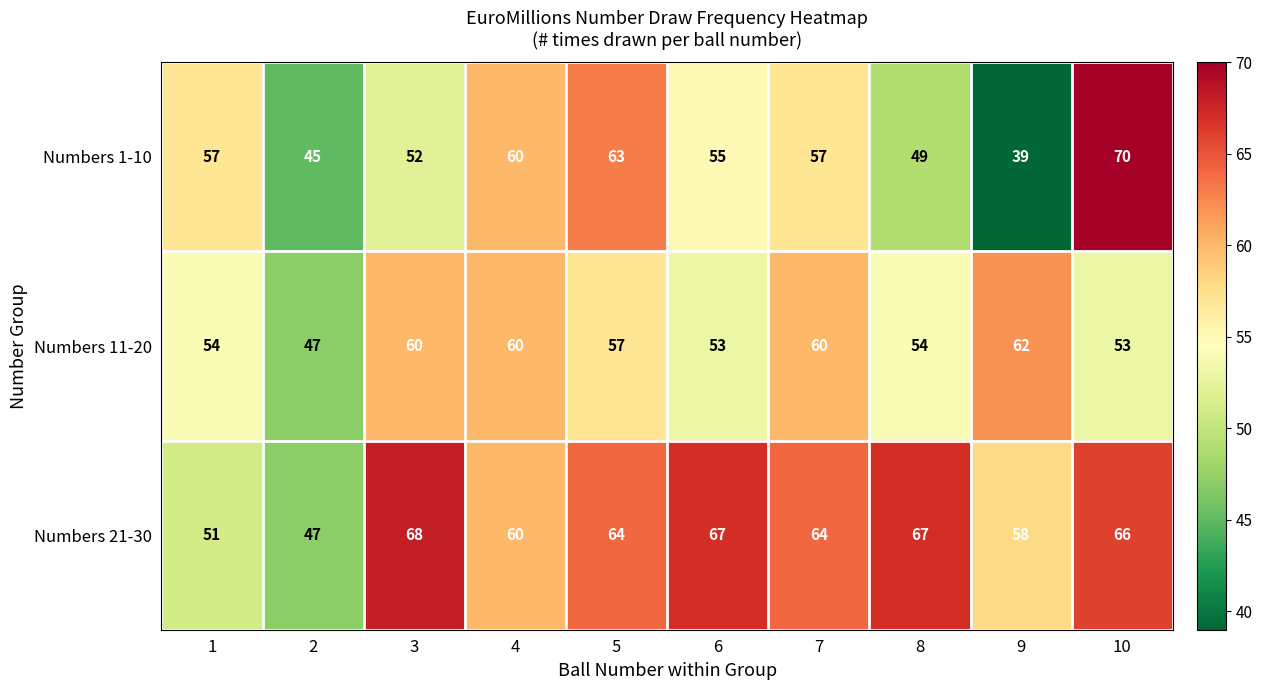

What is the total value across all series at 9?

159